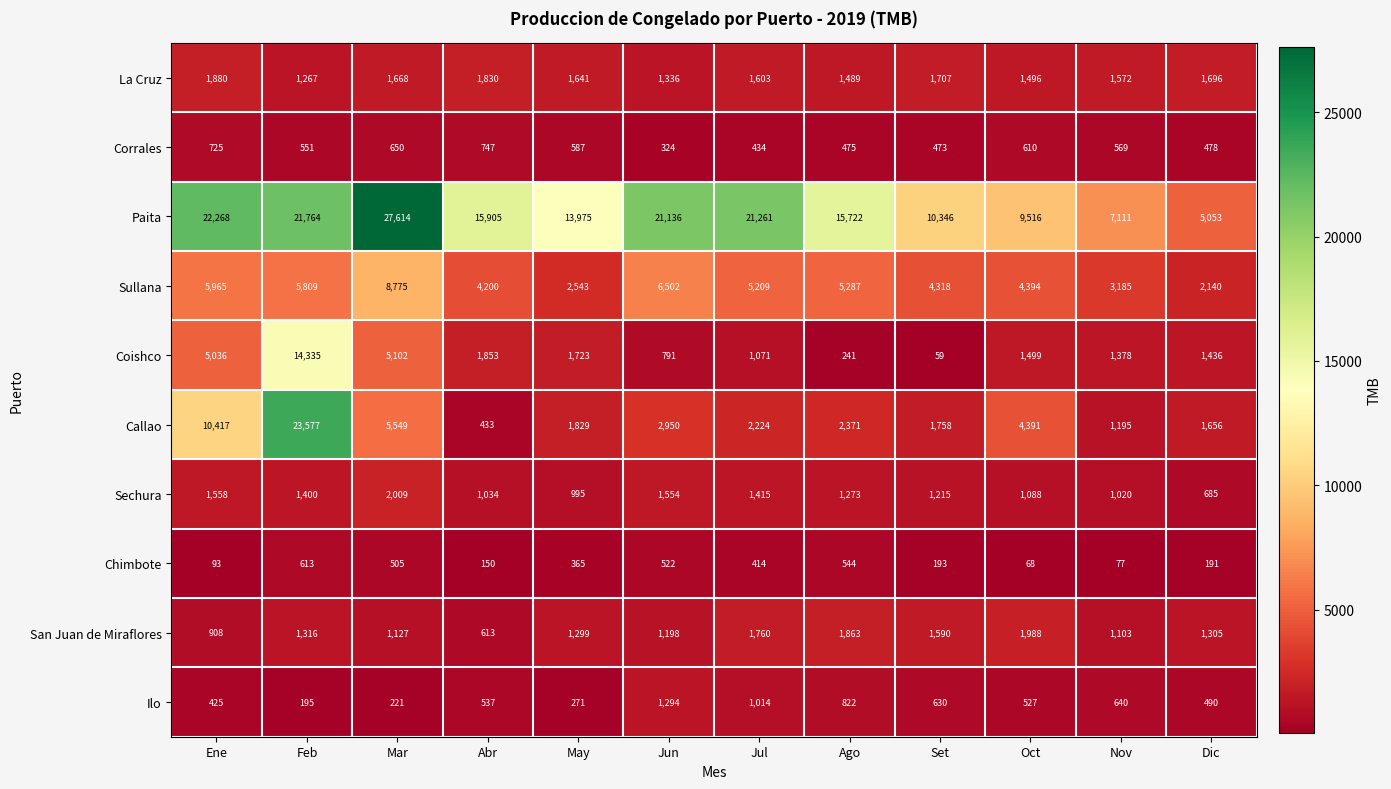

The value of Coishco at Ene is 5036. True or false?

True